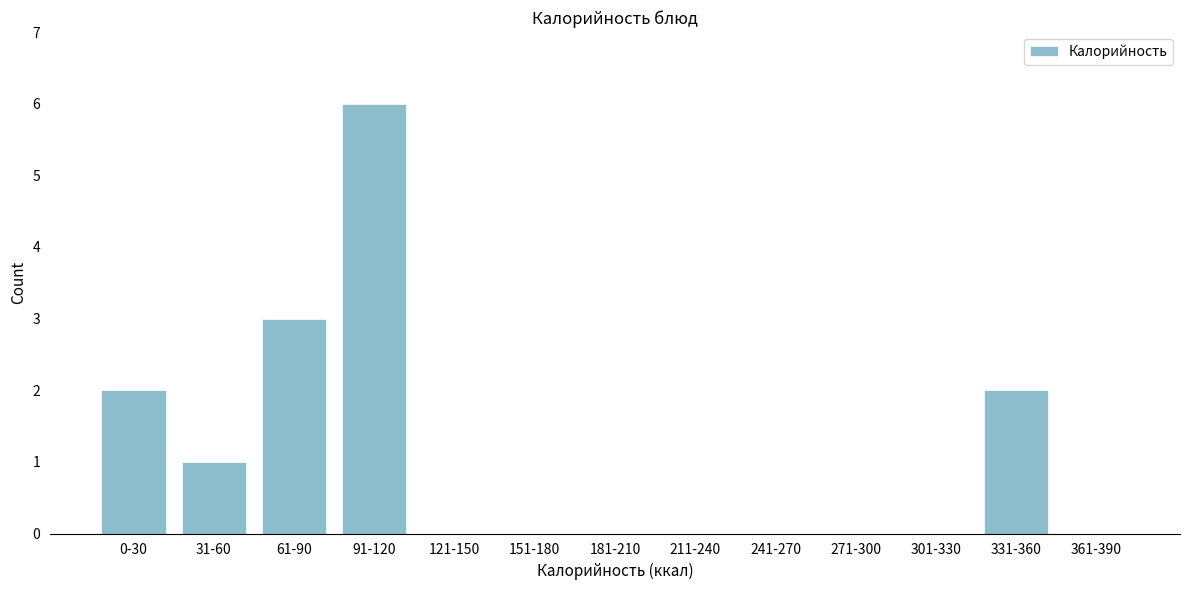

Reading right to left, extract all data points from this chart.

361-390=0	331-360=2	301-330=0	271-300=0	241-270=0	211-240=0	181-210=0	151-180=0	121-150=0	91-120=6	61-90=3	31-60=1	0-30=2